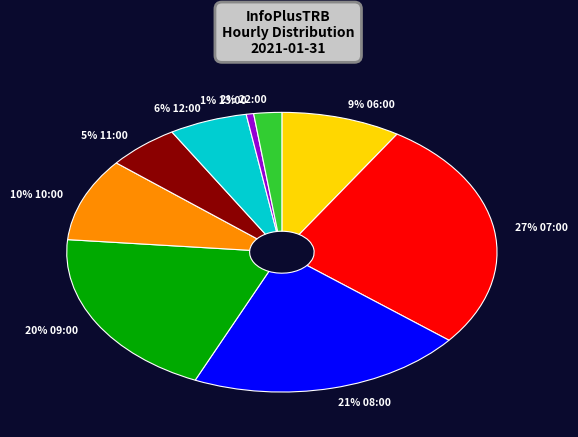

To the nearest percent, what is the average slice percentage?

11%